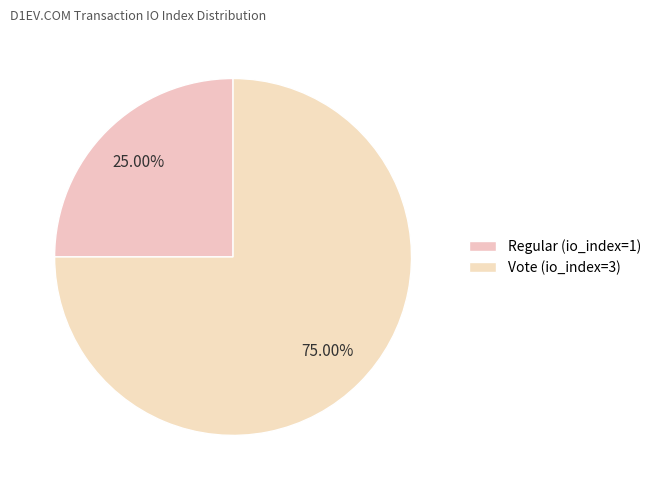

Which category has the smallest portion of the pie?

Regular (io_index=1)